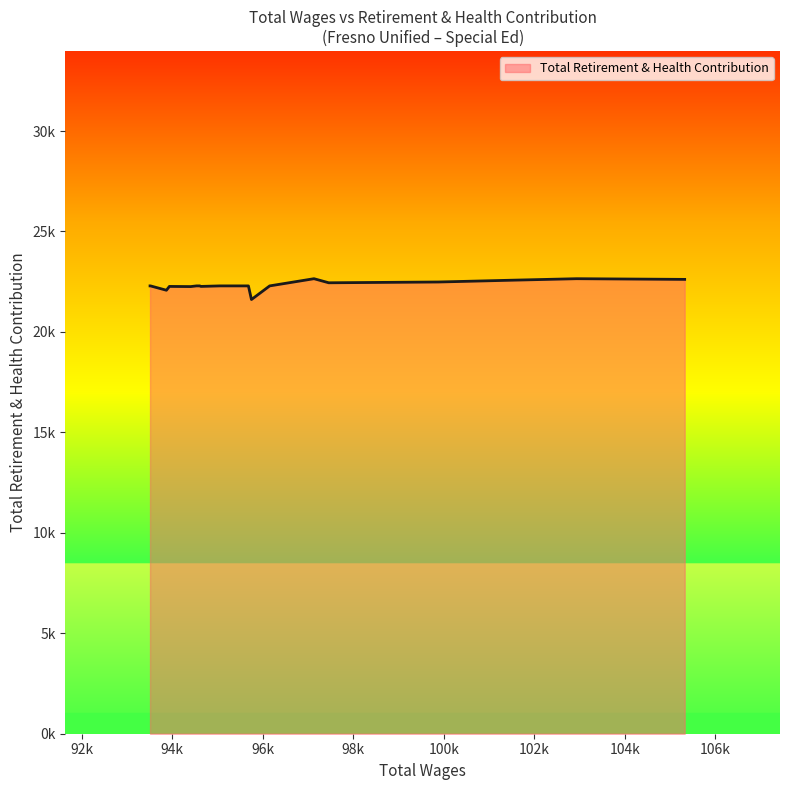

Does the chart display data point markers on the line(s)?

No